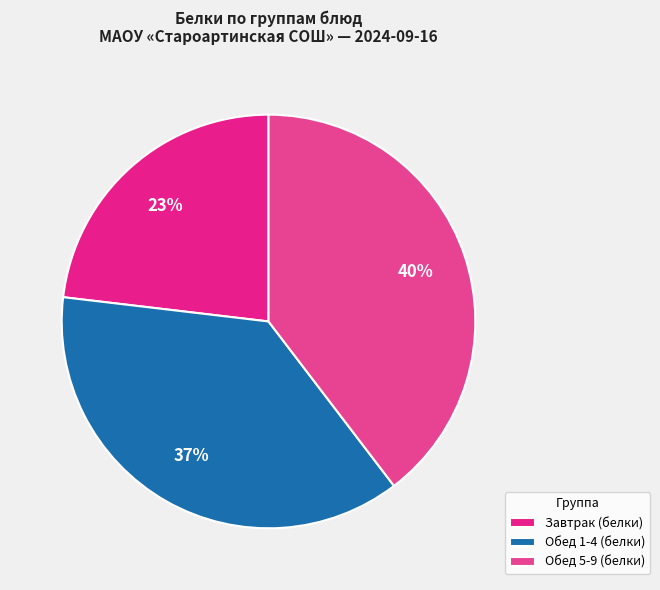

To the nearest percent, what is the average slice percentage?

33%